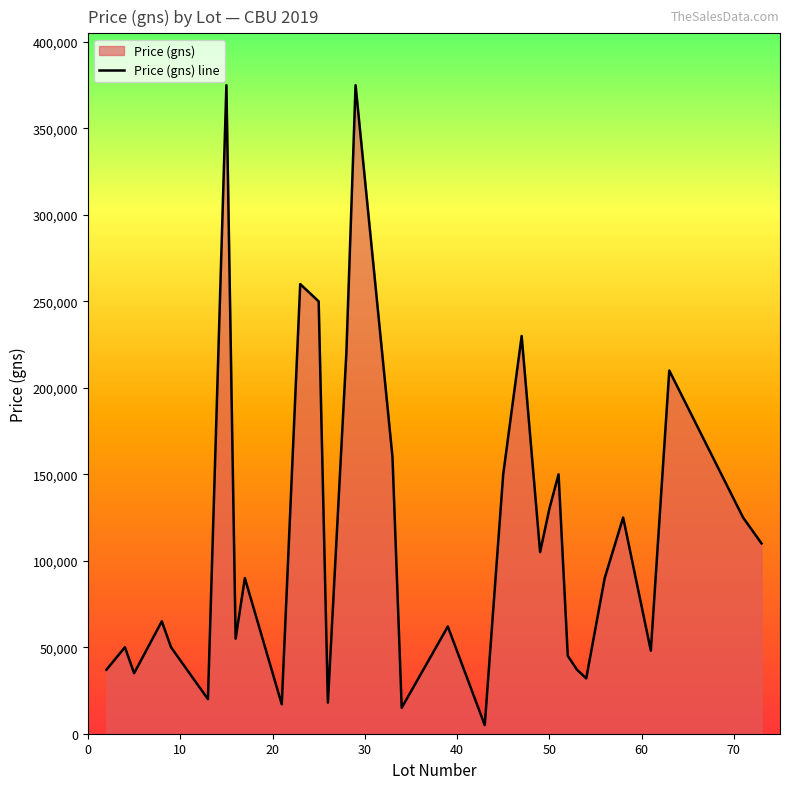

How many distinct data groups are displayed?

1